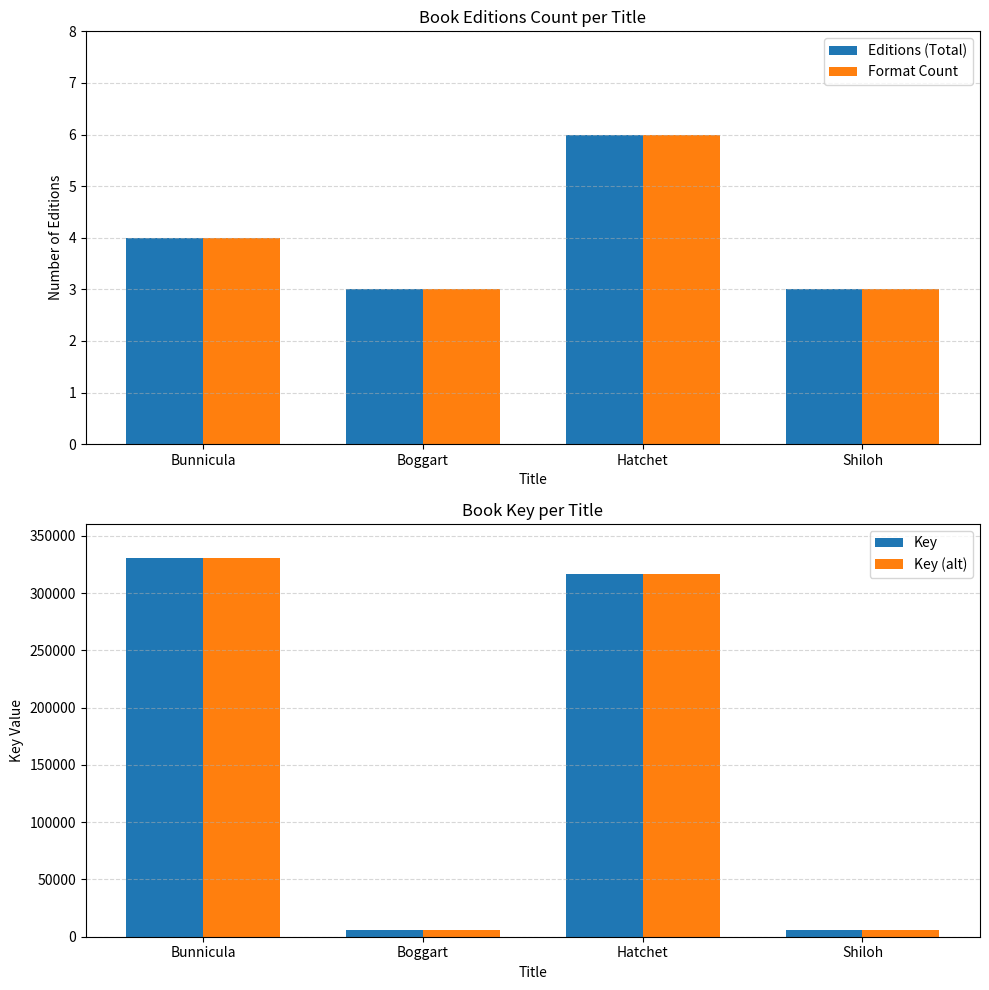

At which label does Format Count first exceed 4?

Hatchet